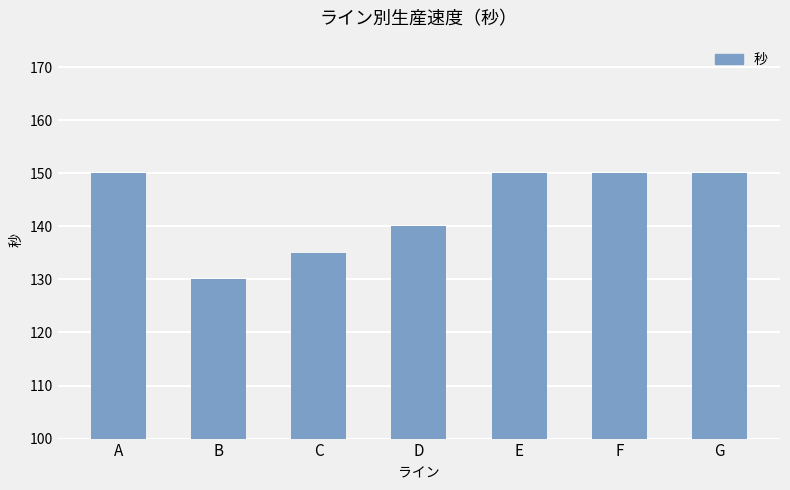

How many data points are less than 150?

3